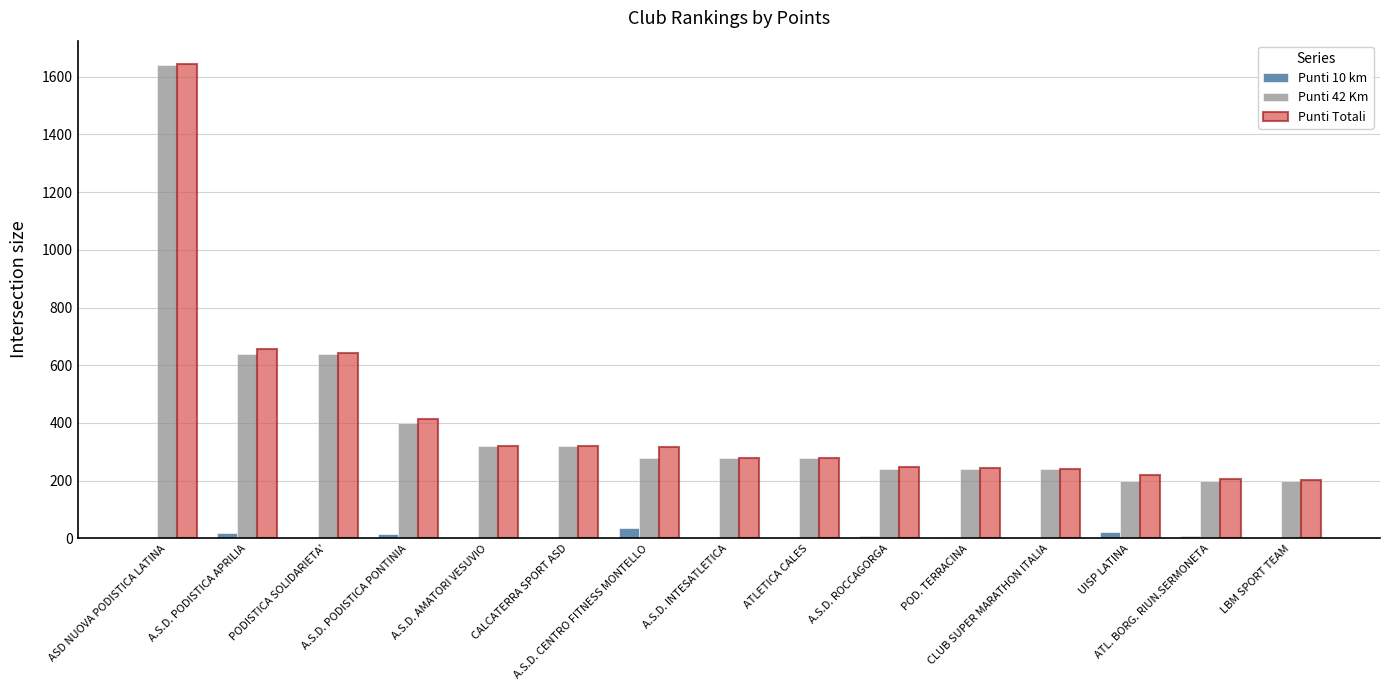

At which label does Punti 42 Km first exceed 280?

ASD NUOVA PODISTICA LATINA